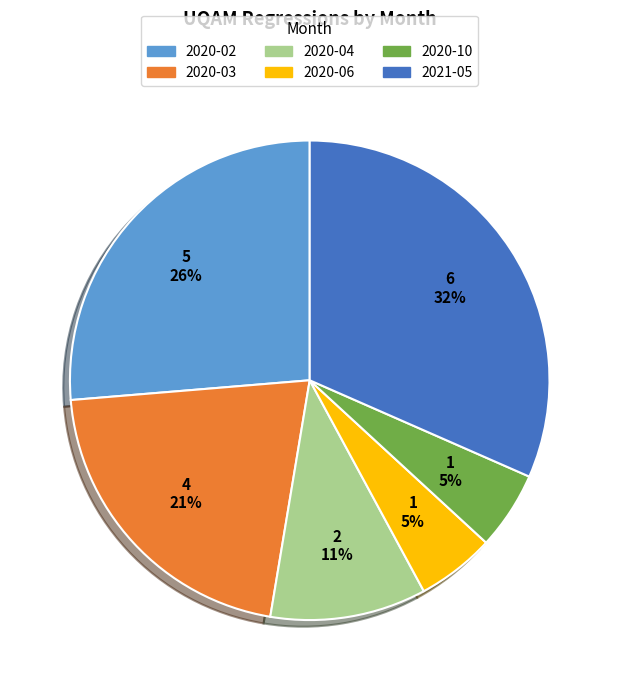

To the nearest percent, what portion does 2020-06 represent?

5%